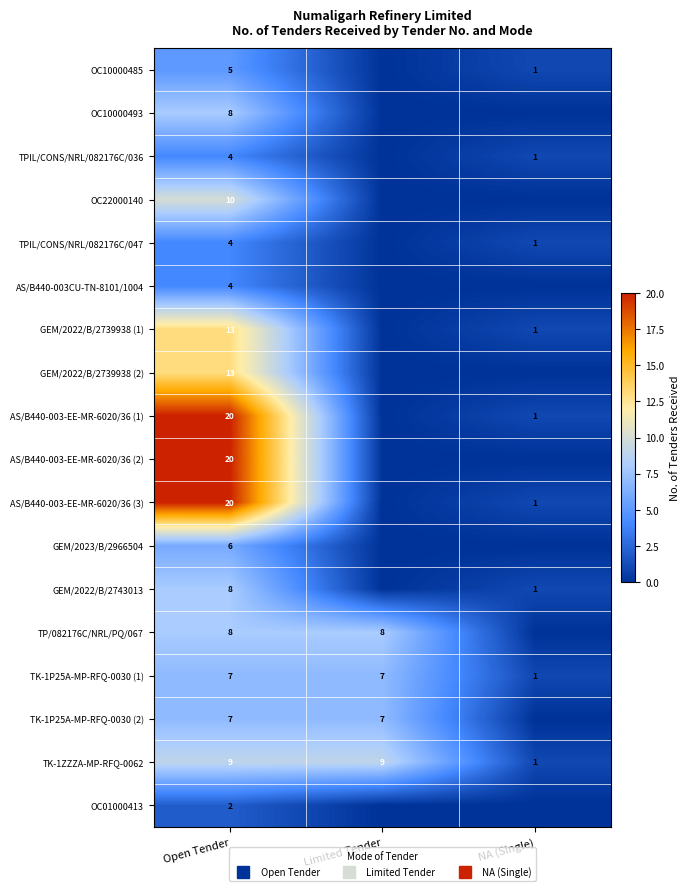

What is the sum of all TK-1ZZZA-MP-RFQ-0062 values?

19